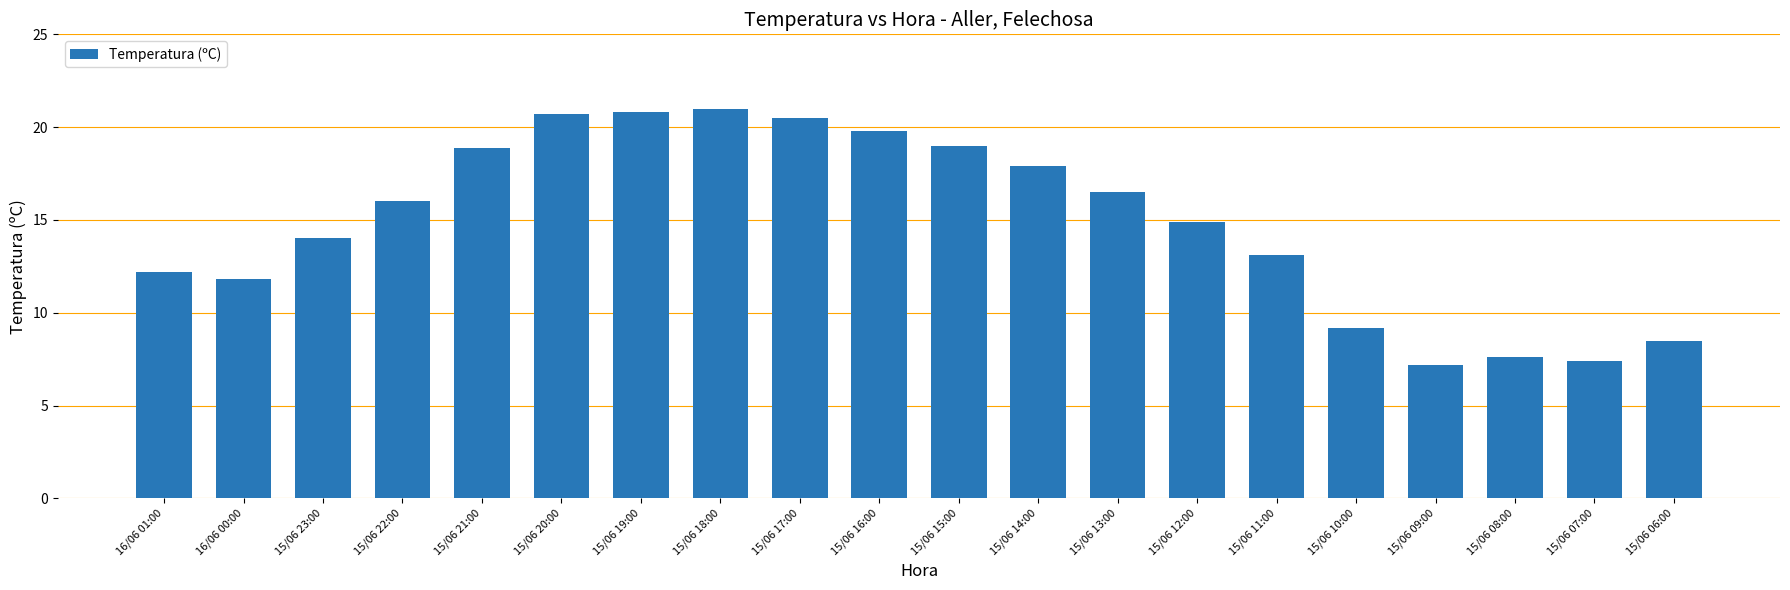

What is the change in value from 16/06 01:00 to 15/06 16:00?

+7.6